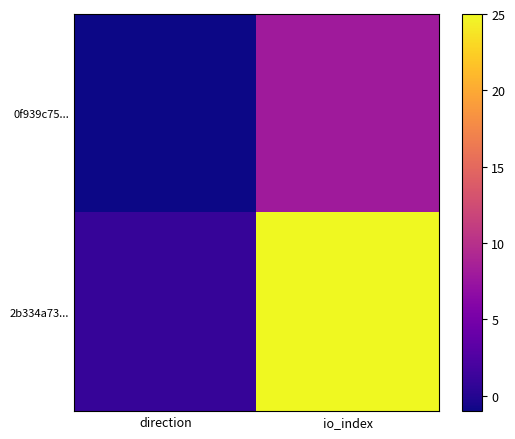

What is the maximum value shown in the chart?

25